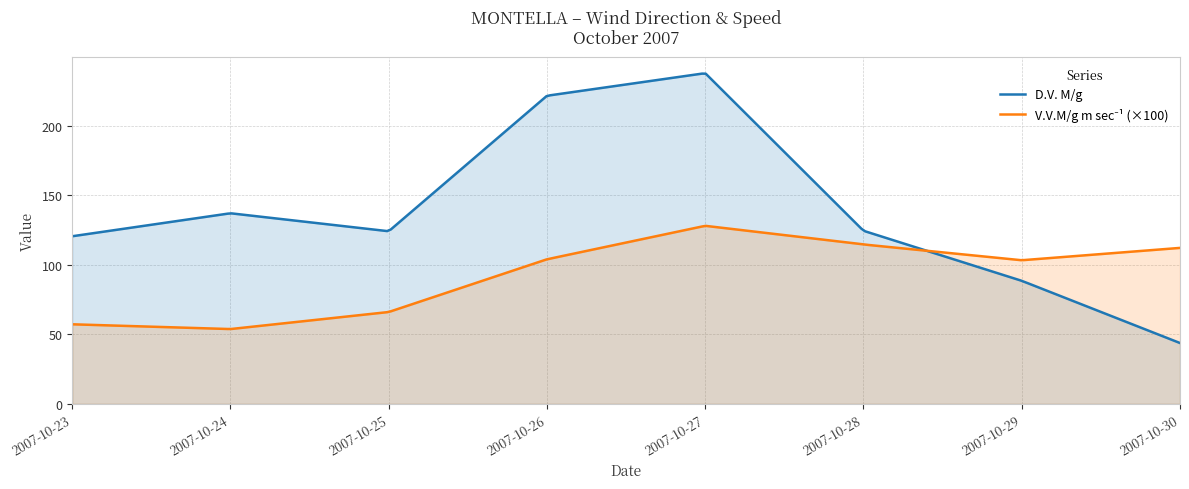

What are all the series names shown in the legend?

D.V. M/g, V.V.M/g m sec-1